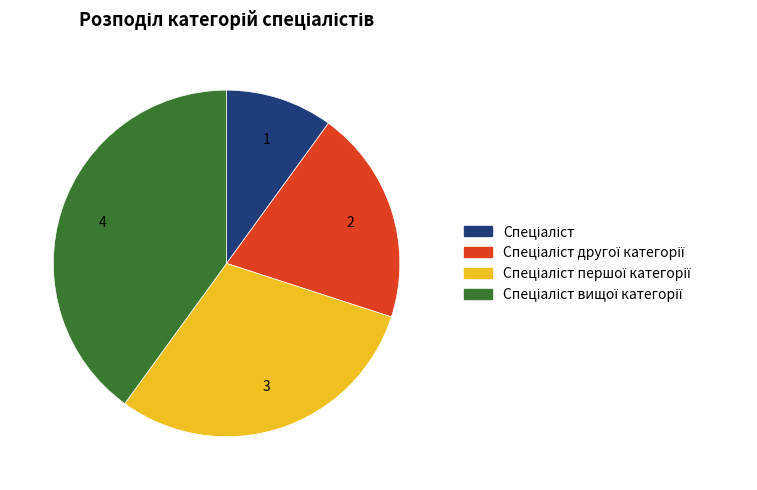

Count the number of slices in the pie.

4